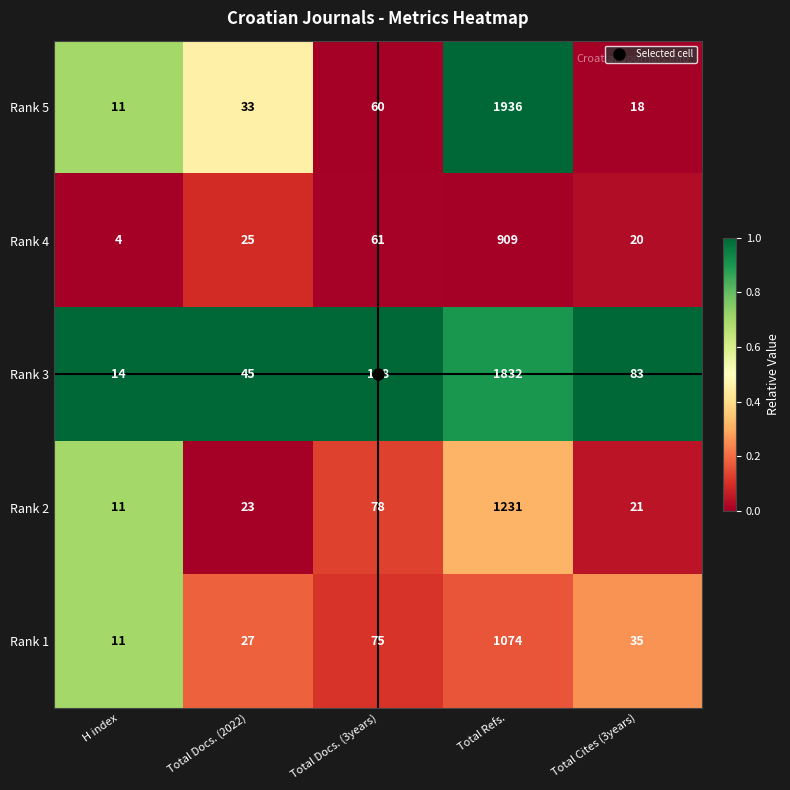

Rank the categories by Rank 2 value from lowest to highest.

H index, Total Cites (3years), Total Docs. (2022), Total Docs. (3years), Total Refs.